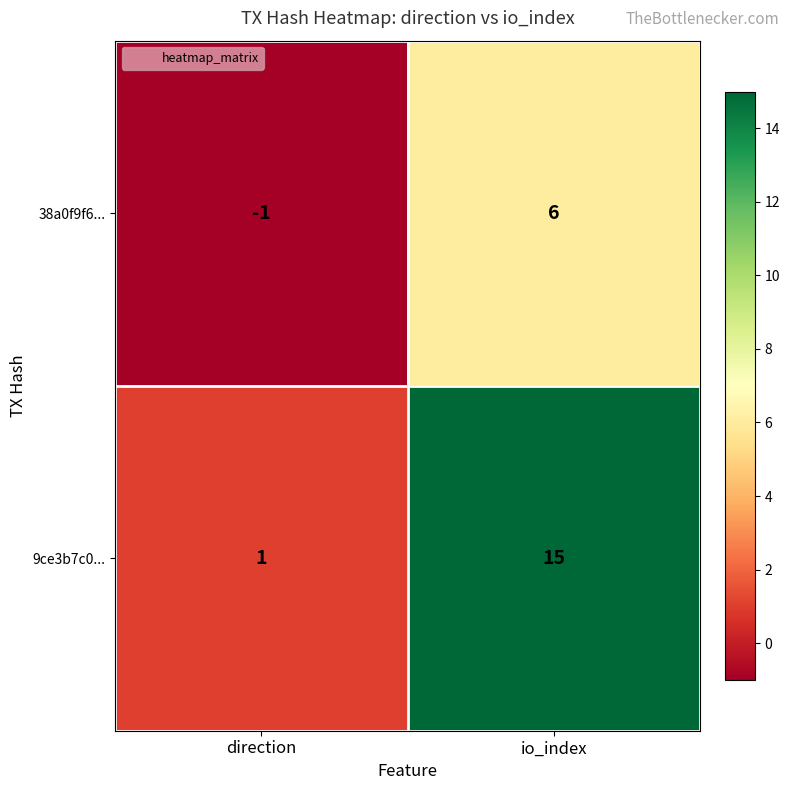

The 38a0f9f6... series shows -1 at direction. True or false?

True